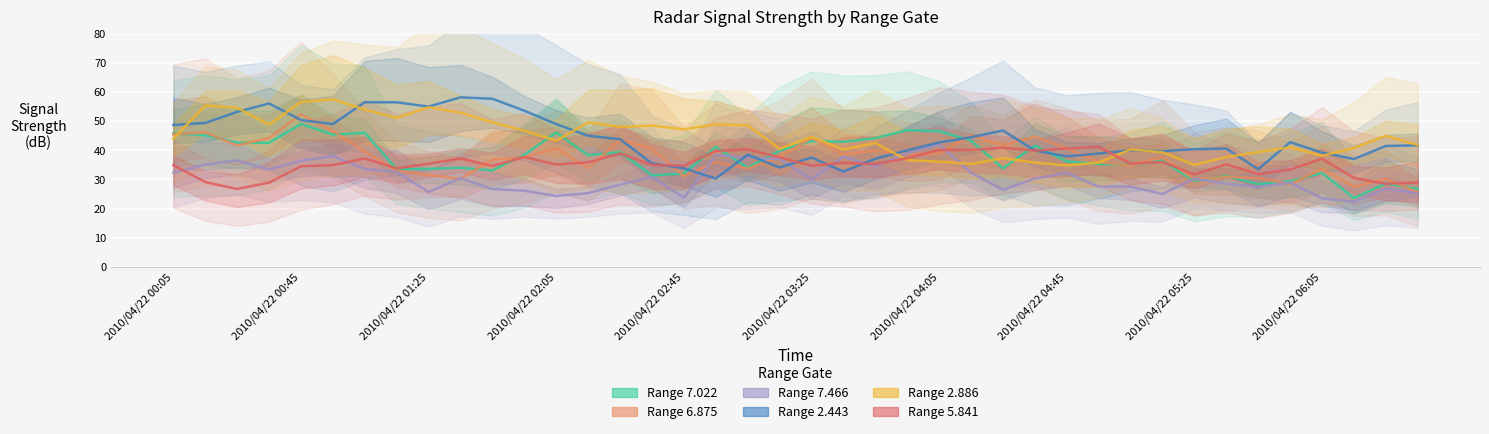

Which series ends up on top after the final intersection of Range 7.466 and Range 2.886?

Range 2.886